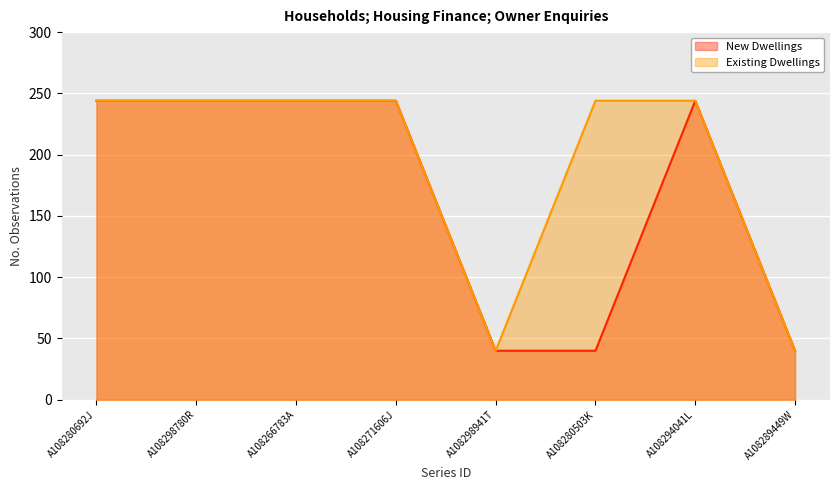

Reading left to right, what are all the values shown in this chart?

New Dwellings: A108280692J=244	A108298780R=244	A108266783A=244	A108271606J=244	A108298941T=40	A108280503K=40	A108294041L=244	A108289449W=40
Existing Dwellings: A108280692J=244	A108298780R=244	A108266783A=244	A108271606J=244	A108298941T=40	A108280503K=244	A108294041L=244	A108289449W=40